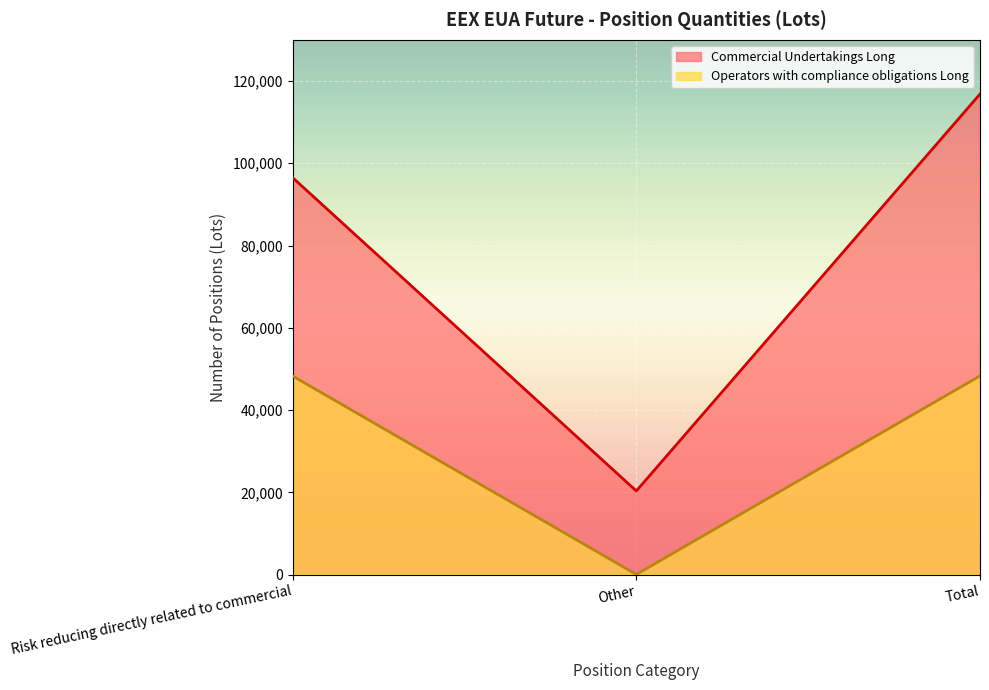

Reading left to right, what are all the values shown in this chart?

Commercial Undertakings Long: 96493	20324	116817
Operators with compliance obligations Long: 48266	33	48299